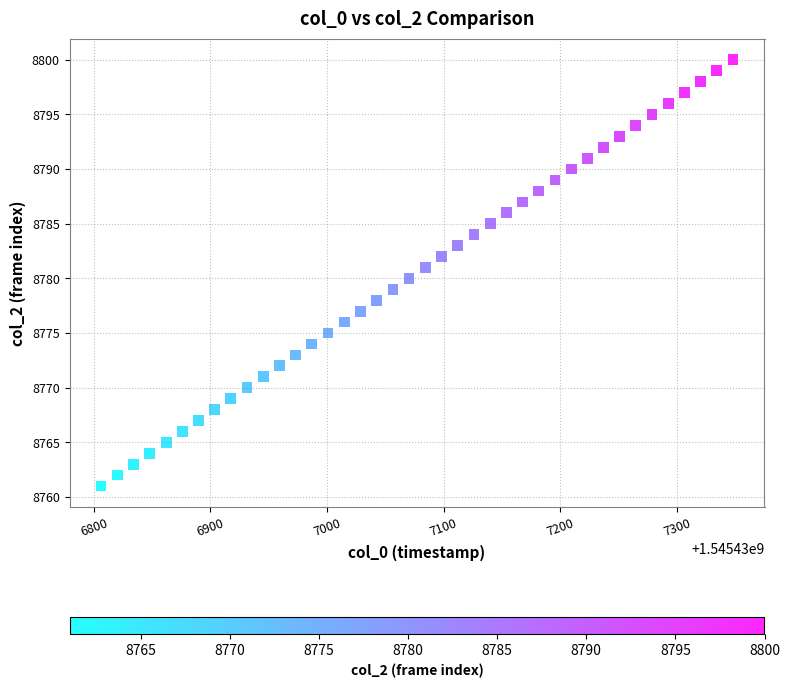

What is the range of Y values (max minus min)?

39